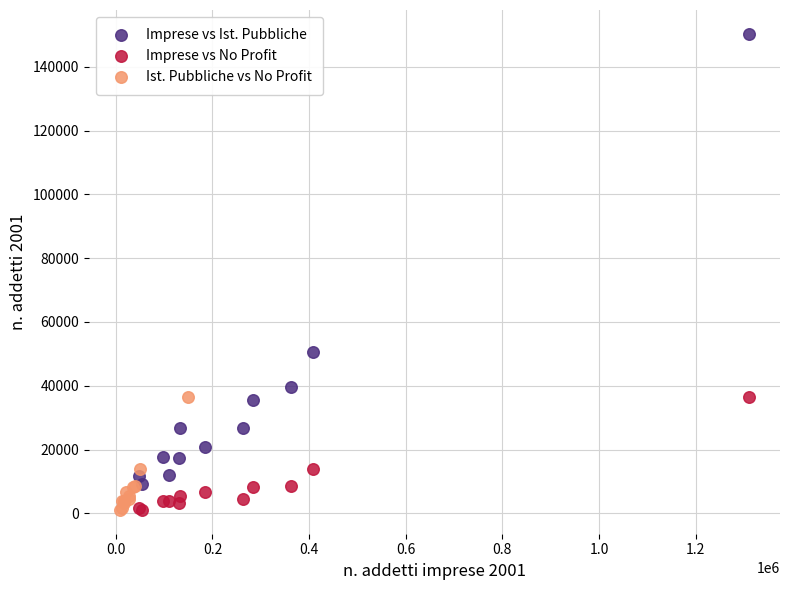

Which series reaches the maximum Y coordinate?

Imprese vs Ist. Pubbliche